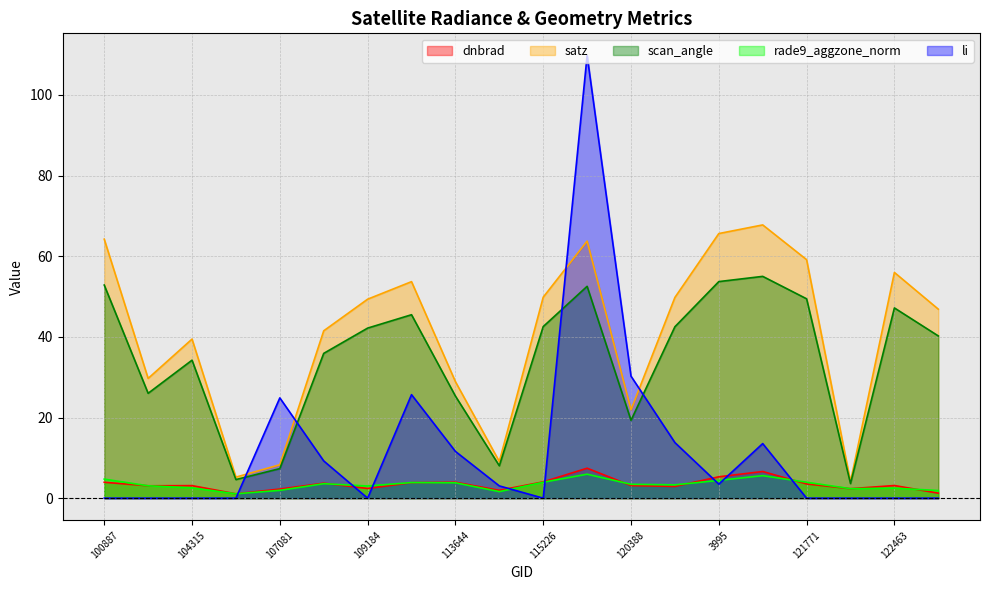

What is the total value across all series at 115226?

100.4